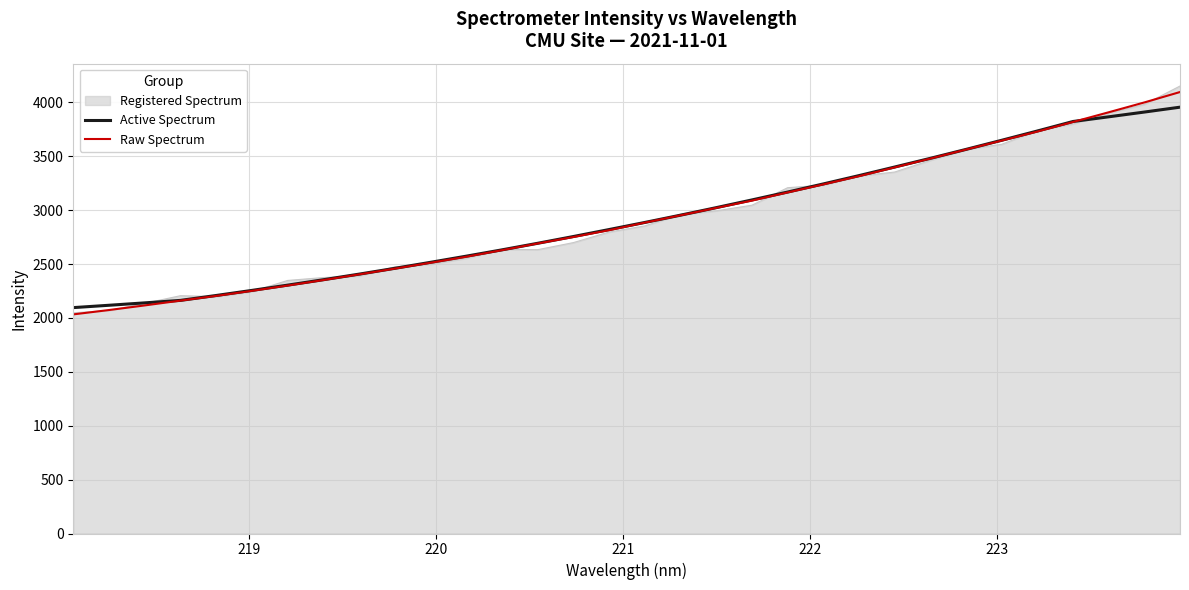

List the series in order of their overall mean, lowest first.

Registered Spectrum, Active Spectrum, Raw Spectrum